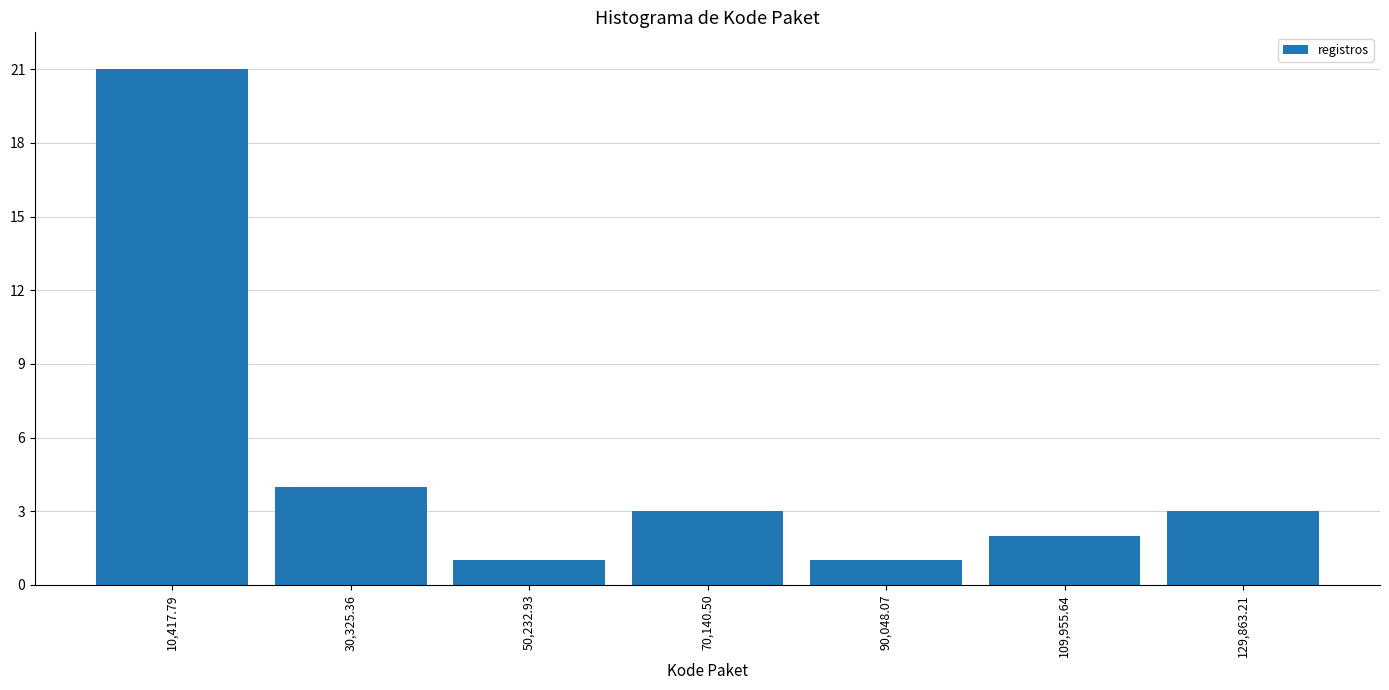

Reading left to right, list every bar in this chart as the range it spans on the x-axis followed by its height. Neither the bar edges nor the heights are printed on the chart, so give them approximately, as read against the axes.

0 to 20000: 21
20000 to 40000: 4
40000 to 60000: 1
60000 to 80000: 3
80000 to 100000: 1
100000 to 120000: 2
120000 to 140000: 3